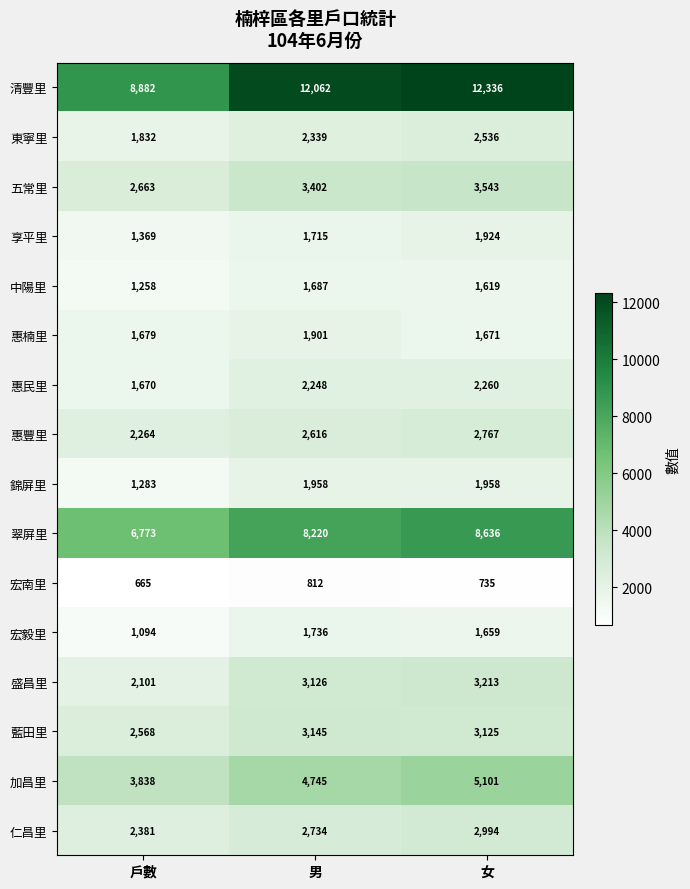

At how many categories does at least one series exceed 10567?

2